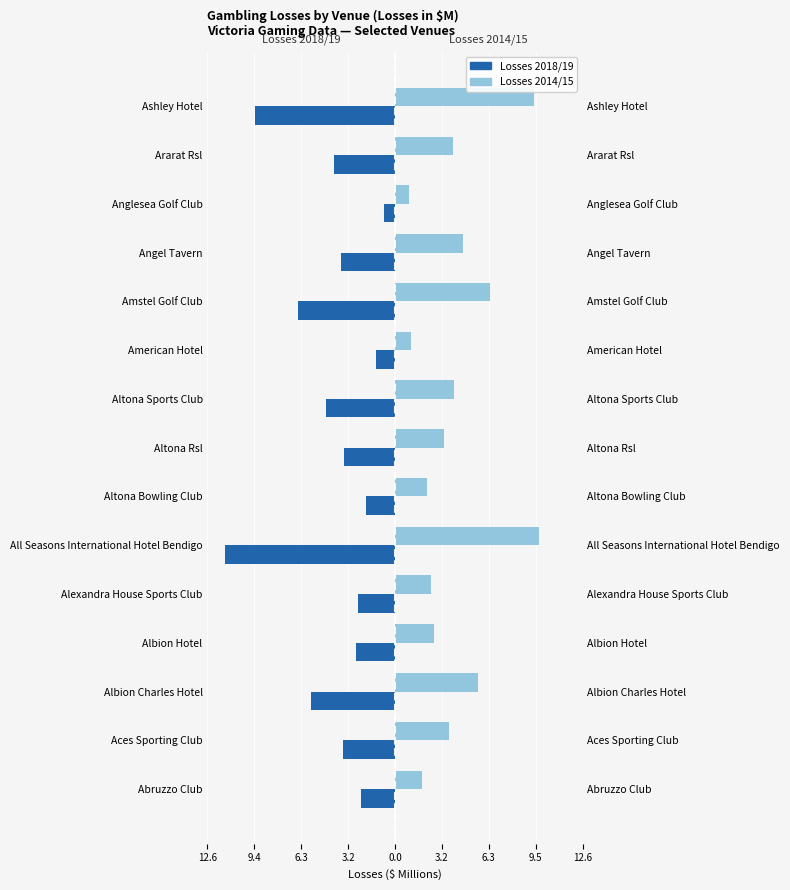

Which series has the largest range (max minus min)?

Losses 2018/19